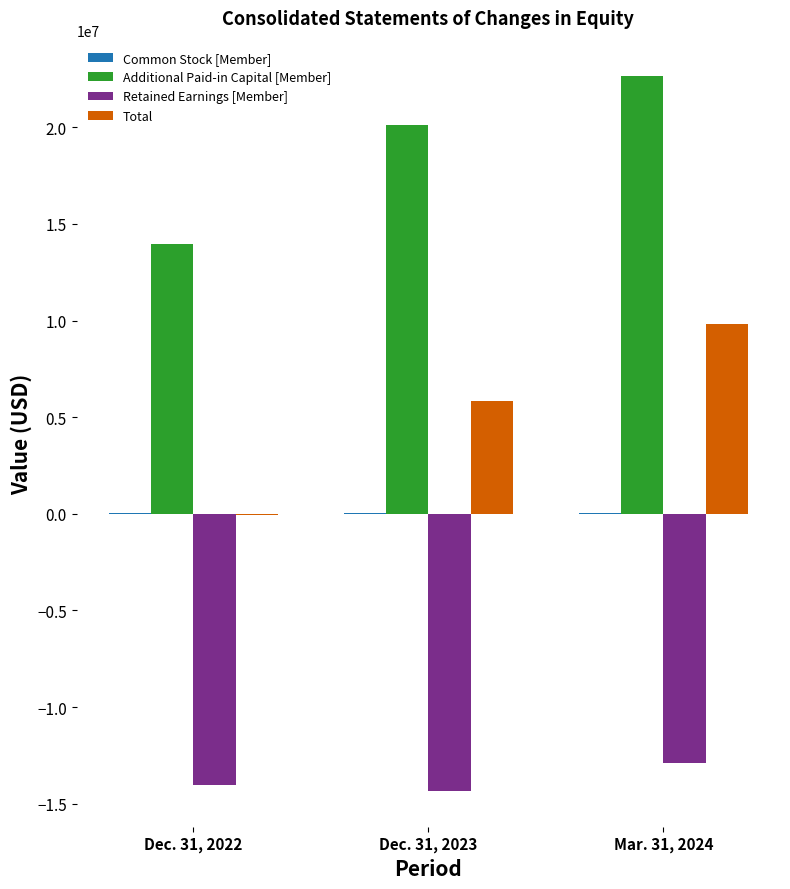

What is the approximate value of Retained Earnings [Member] at Mar. 31, 2024?

-12879083